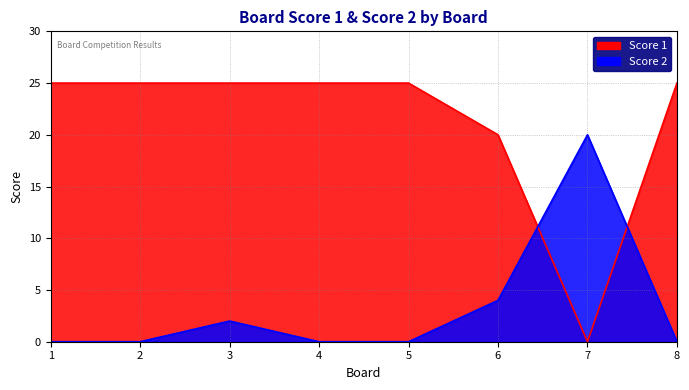

Rank the series at 2 from lowest to highest value.

Score 2, Score 1